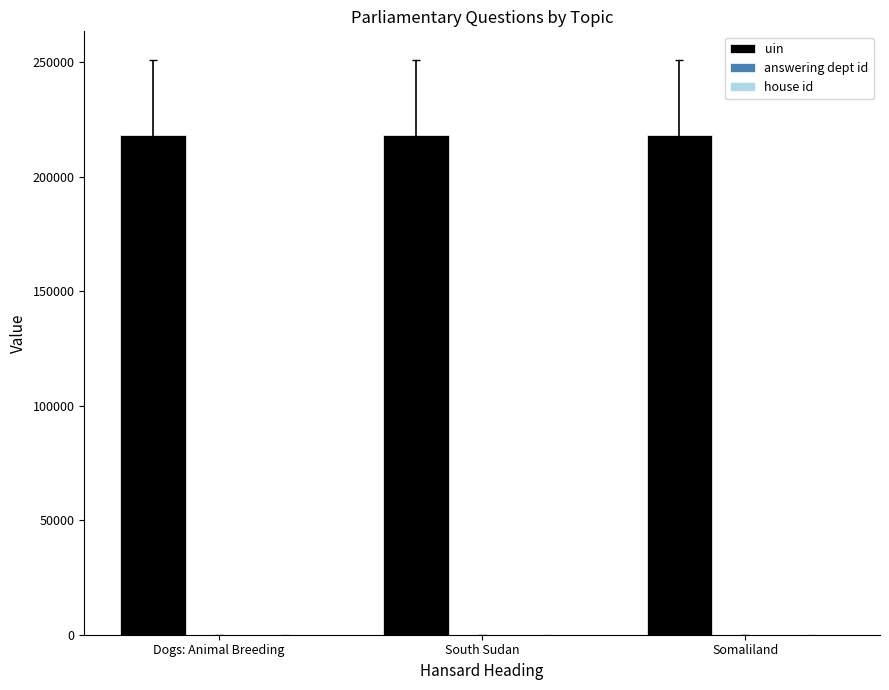

What is the difference between the uin values at South Sudan and Dogs: Animal Breeding?

9